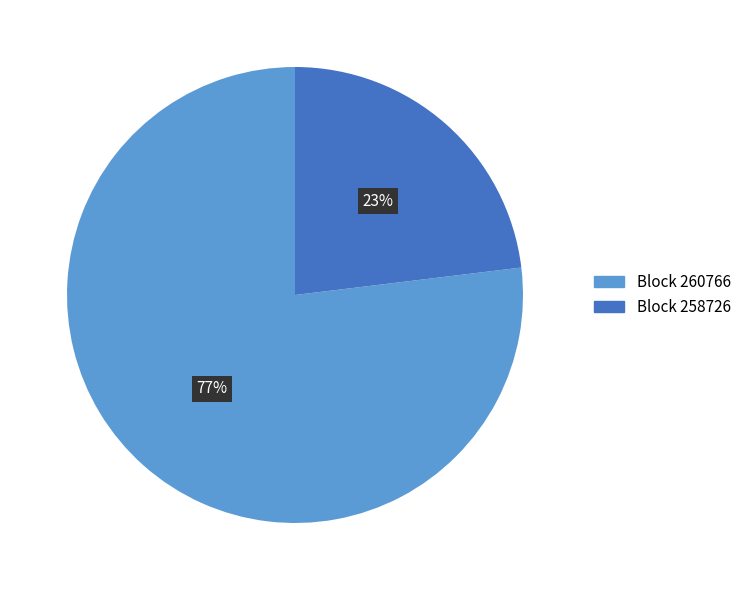

To the nearest percent, what percentage of the pie is Block 258726?

23%